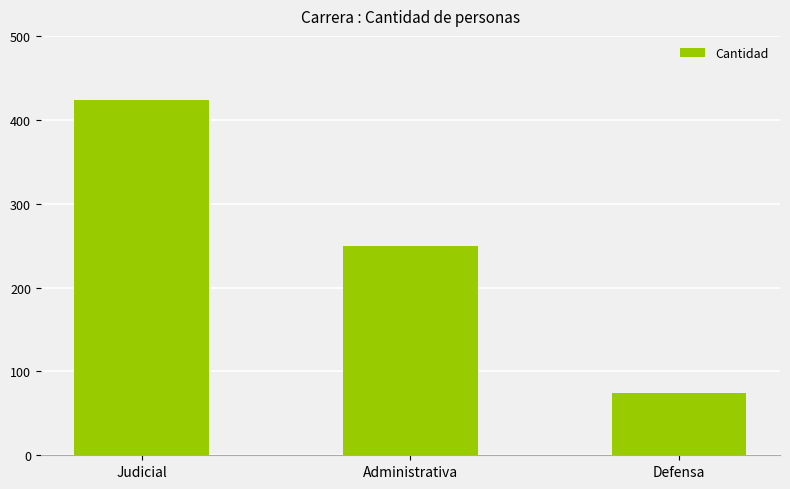

What is the sum of all values?

746